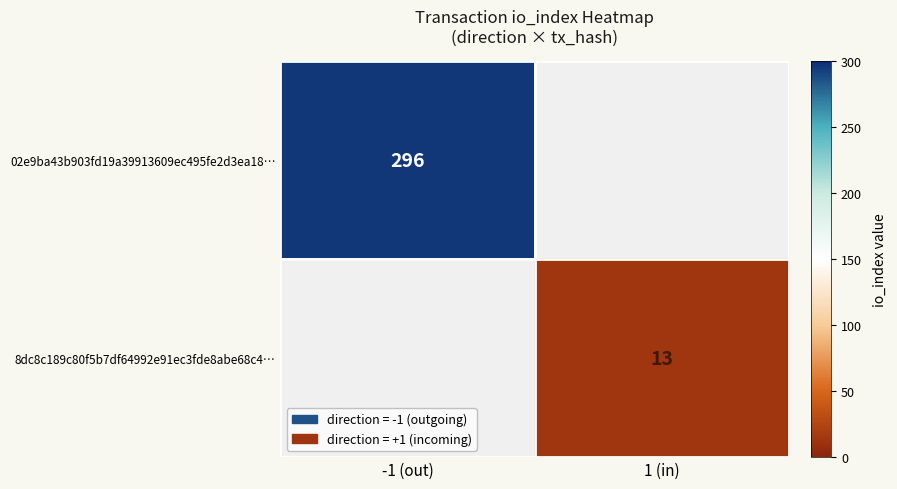

True or false: 8dc8c189c80f5b7df64992e91ec3fde8abe68c4… has a value of 7 at 1 (in).

False